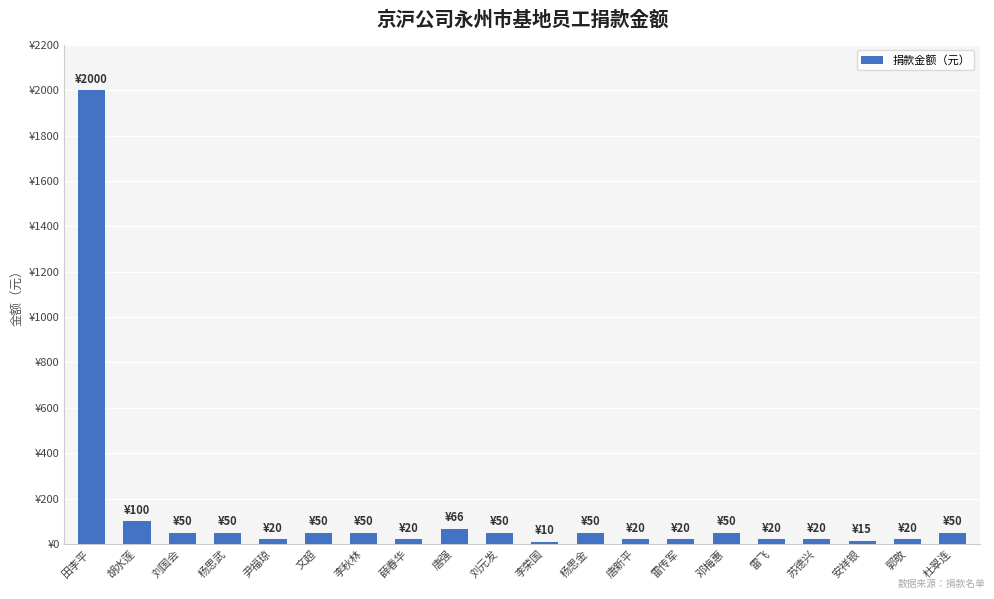

Rank the categories by value from highest to lowest.

田李平, 胡水莲, 唐强, 刘国会, 杨思武, 文超, 李秋林, 刘元发, 杨思金, 邓梅惠, 杜翠连, 尹福琼, 薛春华, 唐新平, 雷传军, 雷飞, 苏德兴, 郭敬, 安祥银, 李荣国